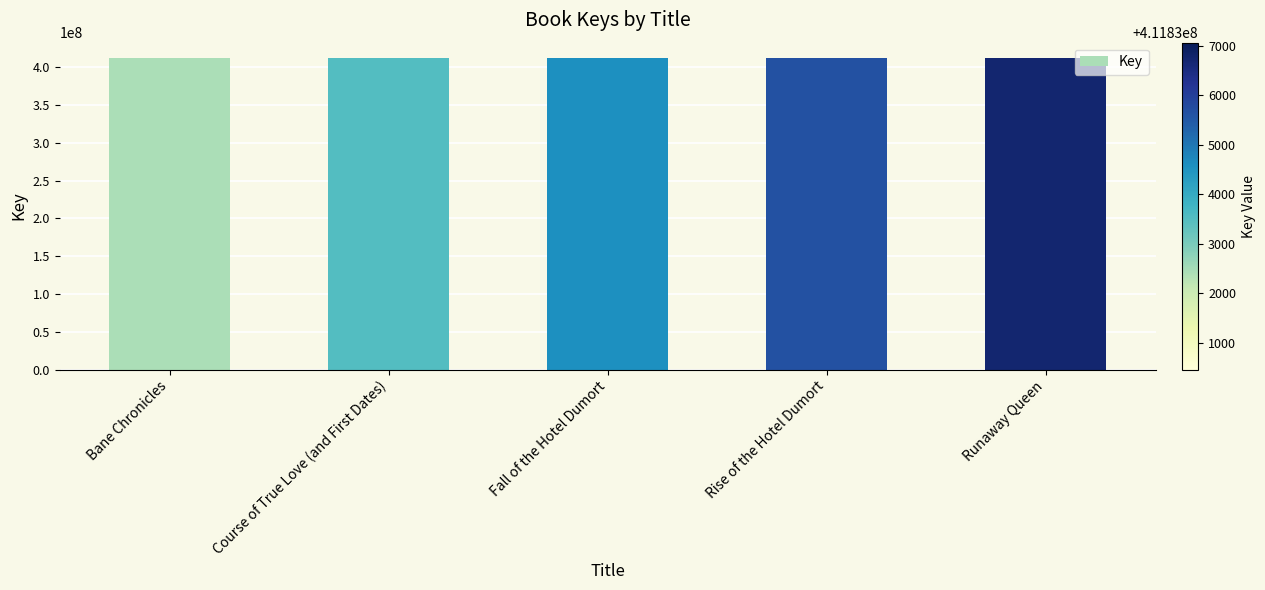

Approximately how many times larger is the value at Course of True Love (and First Dates) compared to Fall of the Hotel Dumort?

1.0